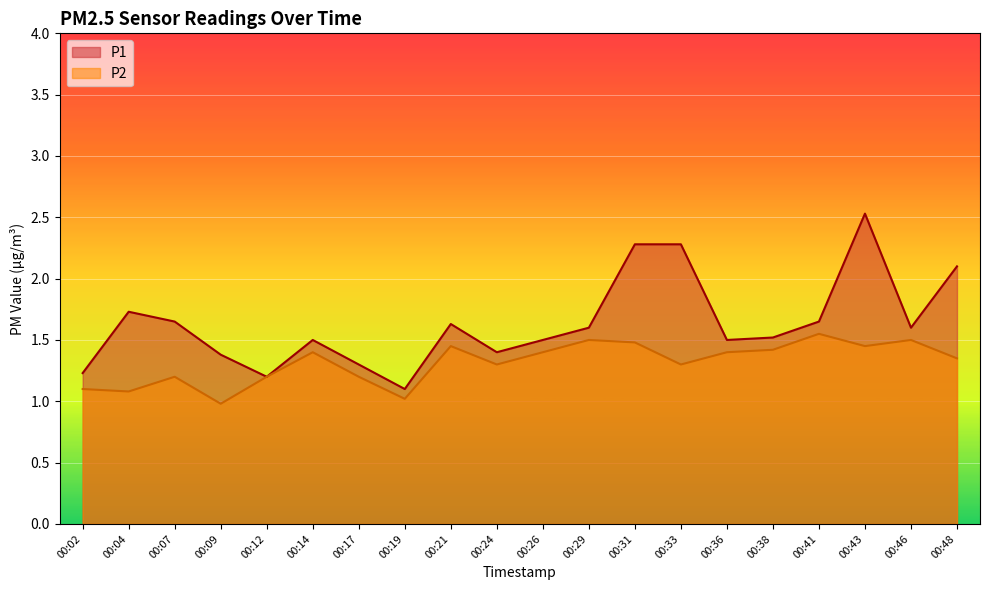

True or false: P1 and P2 cross at least once.

False